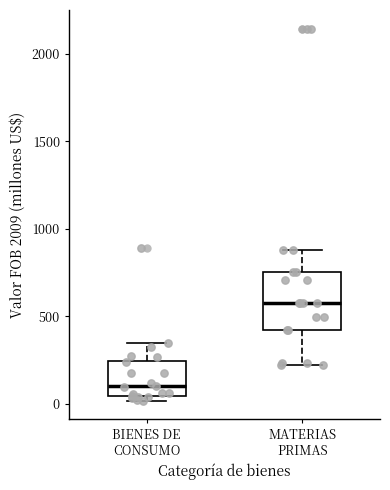

Reading left to right, read every box against the y-axis: the position of its median line, the range the box covers, and the ends of its whiskers. The values are not printed on the chart, so give them approximately, as read against the axis.

BIENES DE CONSUMO: median 100, box 50 to 250, whiskers 0 to 350
MATERIAS PRIMAS: median 600, box 400 to 750, whiskers 200 to 900